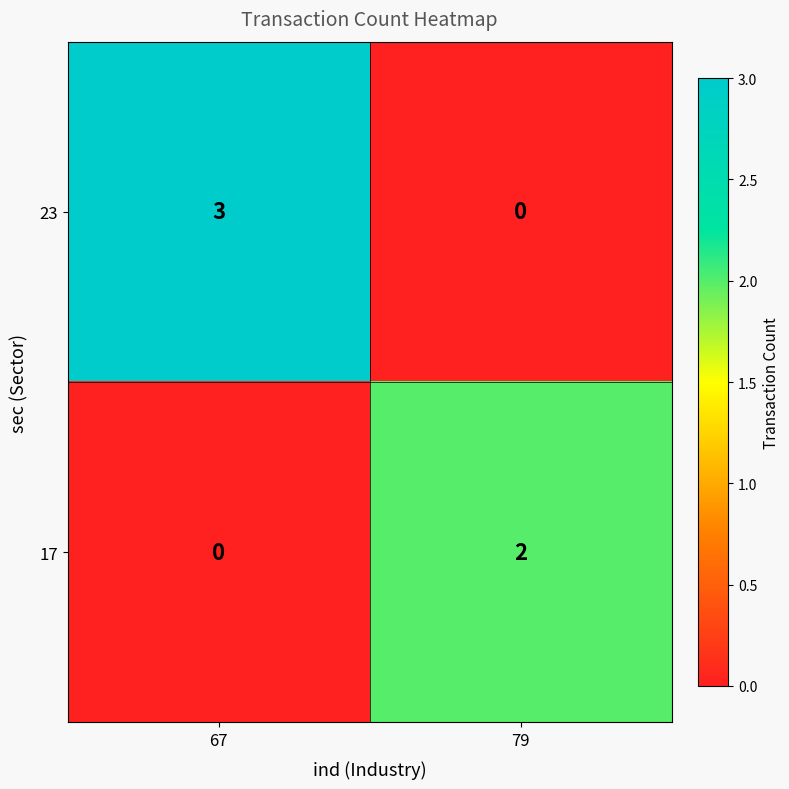

Reading right to left, transcribe all the data shown in this chart.

23: 79=0	67=3
17: 79=2	67=0